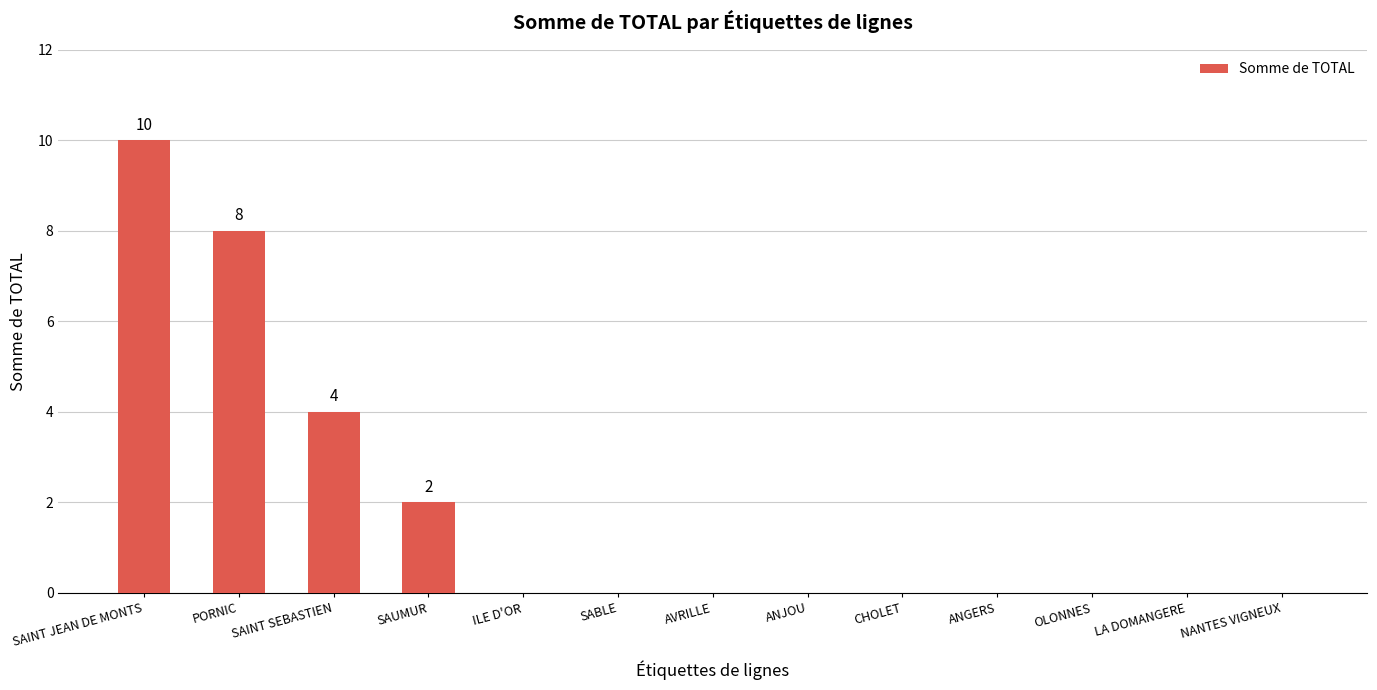

Are the bars horizontal?

No